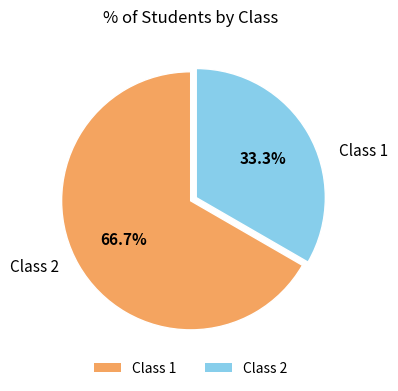

To the nearest percent, what is the difference between the largest and smallest slice percentages?

33%